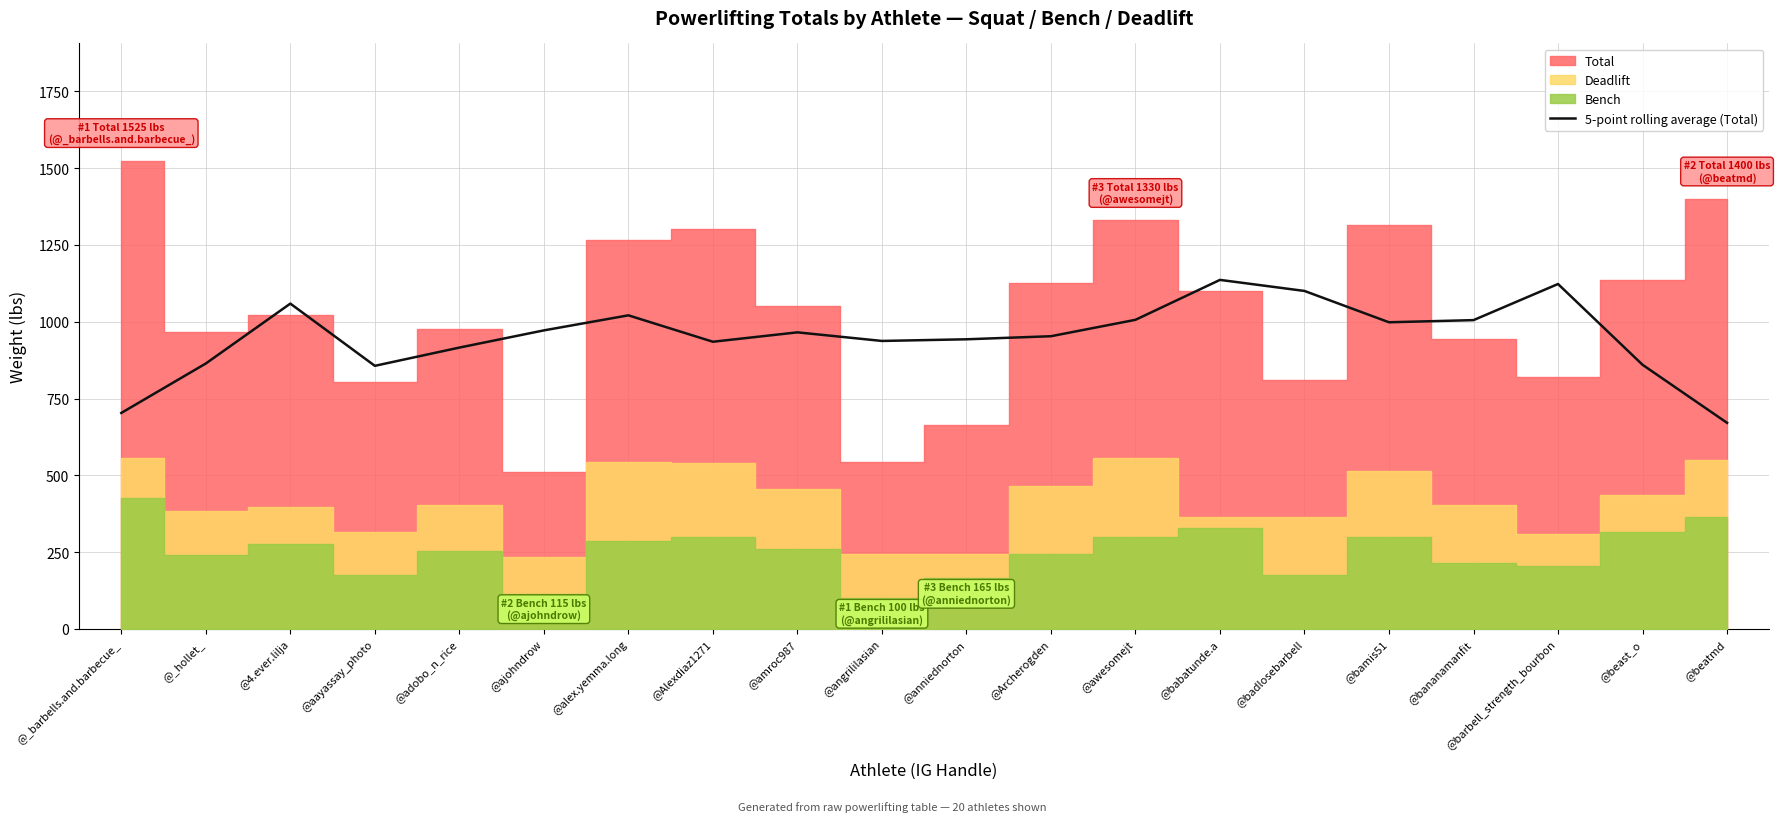

At which category does the data reach its first local peak?

@4.ever.lilja